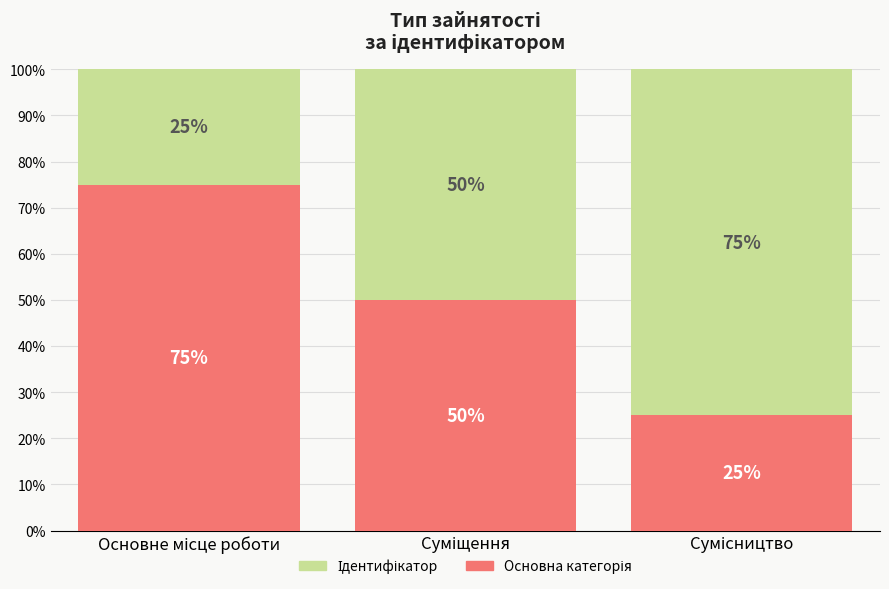

Are the bars horizontal?

No